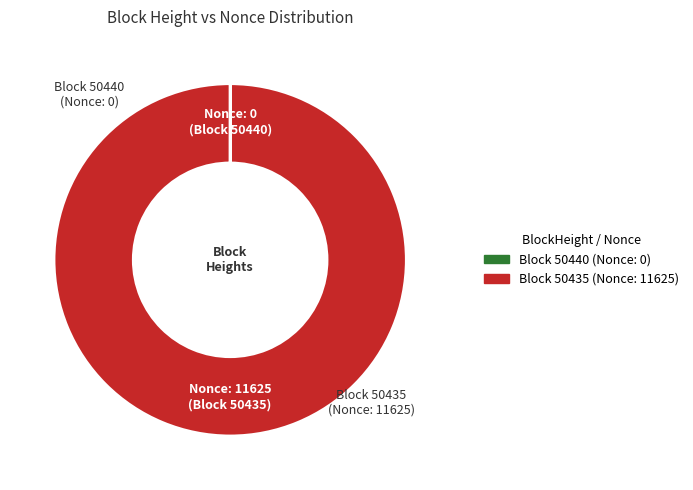

Is there any slice that represents more than half of the pie?

Yes